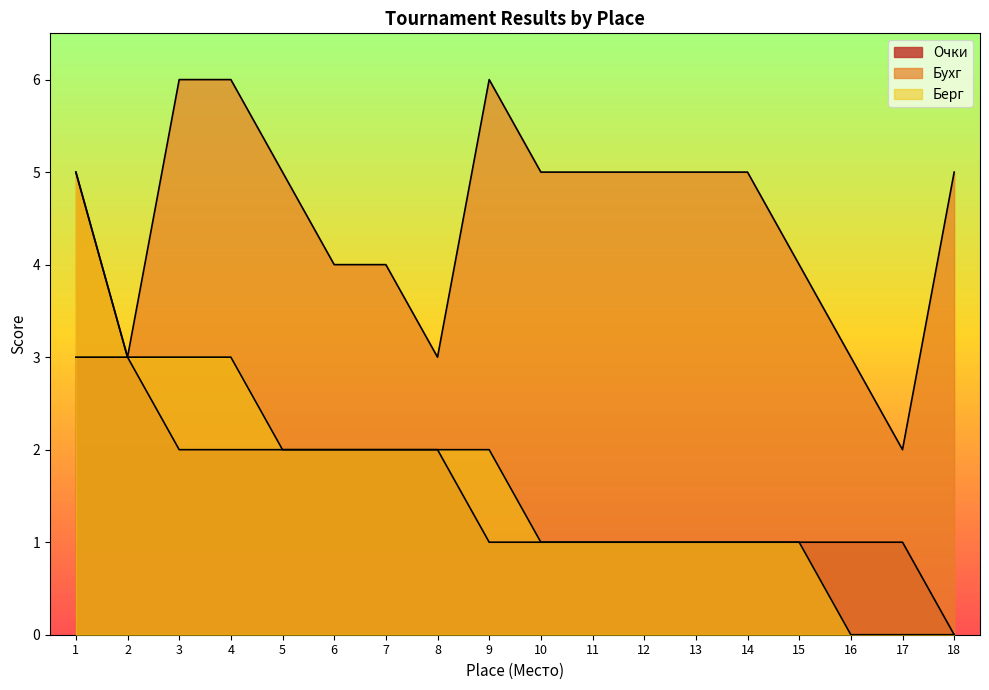

At how many categories does at least one series exceed 2?

17